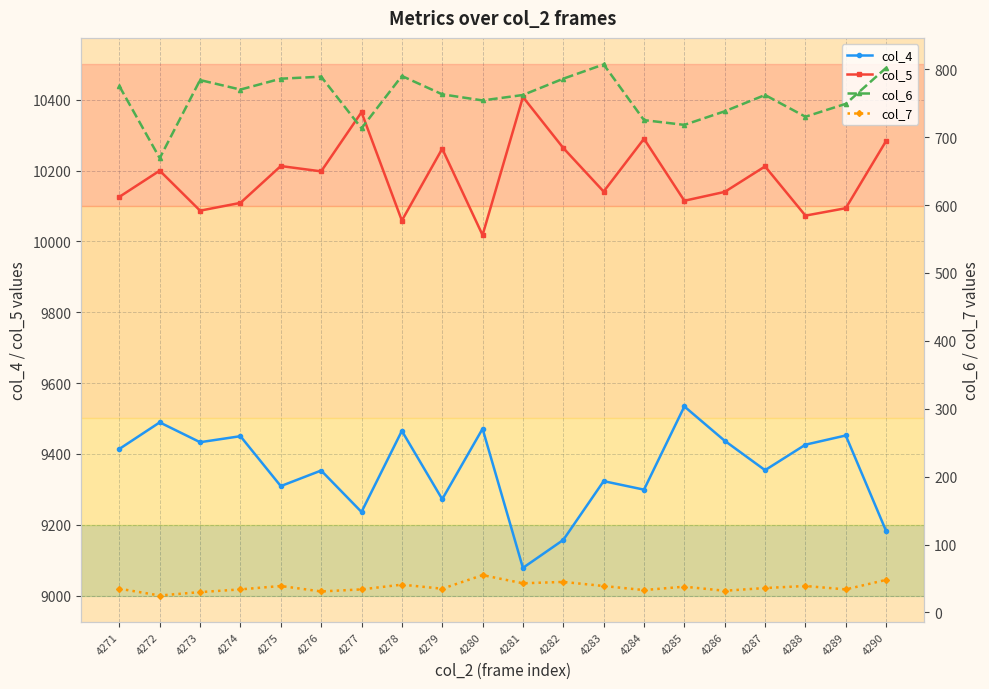

What is the value of the col_4 point at the 3rd from the left?

9433